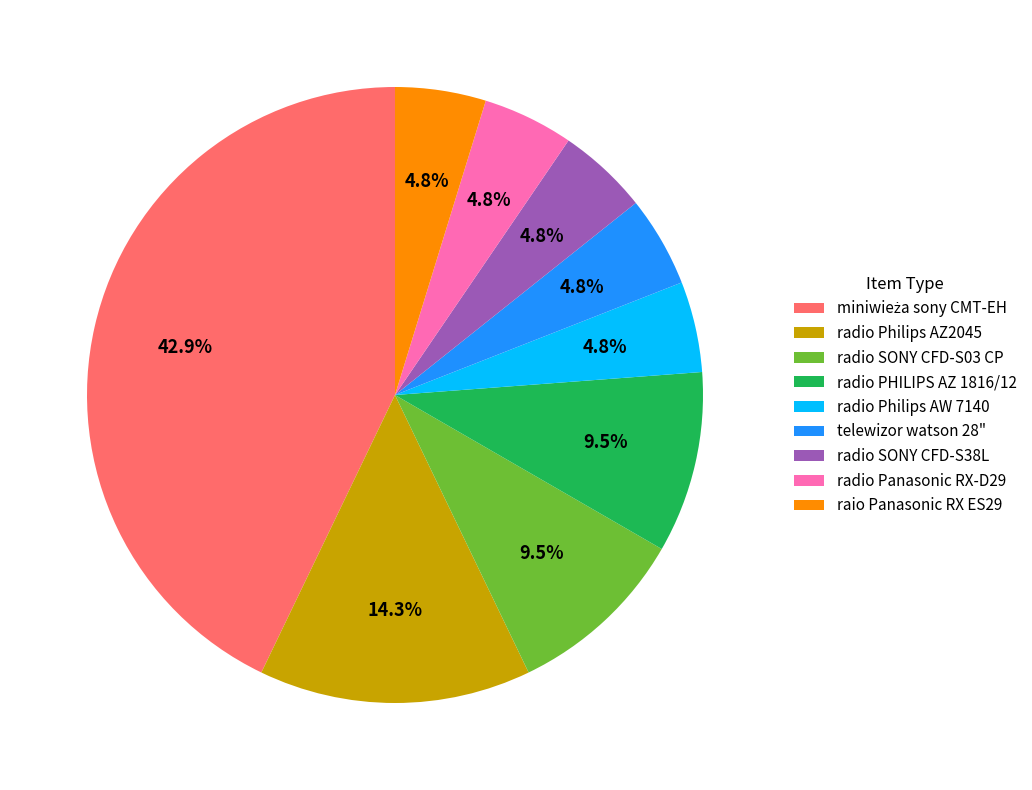

What percentage is NOT represented by raio Panasonic RX ES29?

95.2%